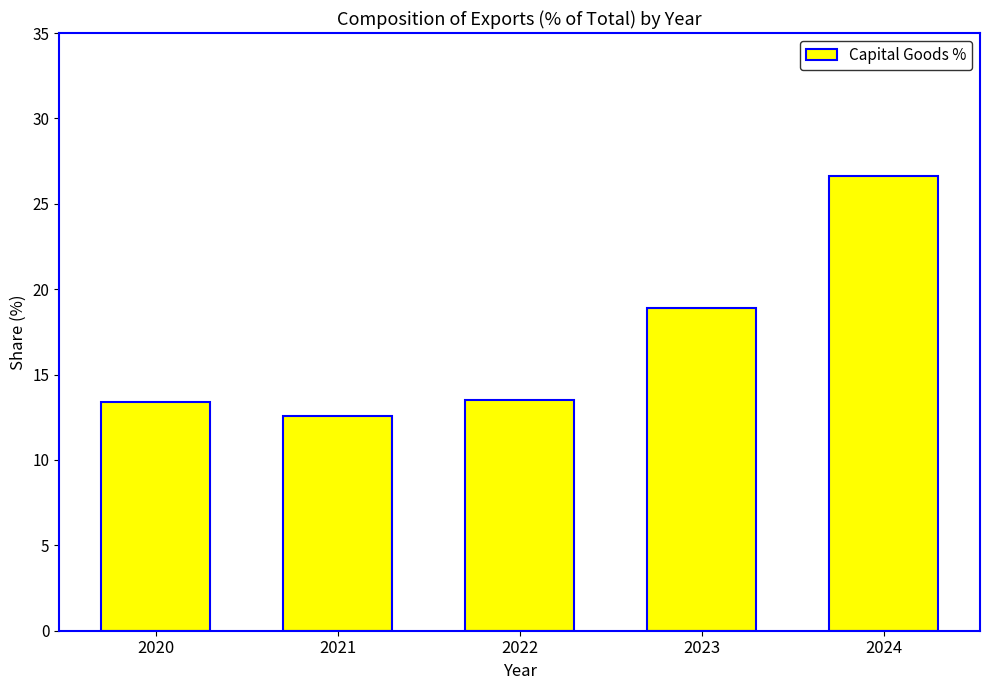

Which category has the lowest value across all series?

2021